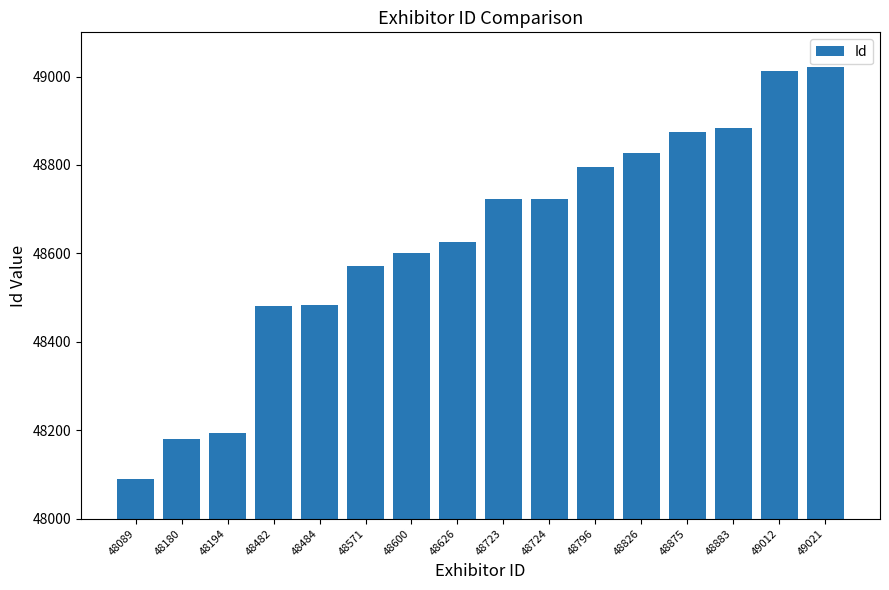

What is the change in value from 48571 to 48875?

+304